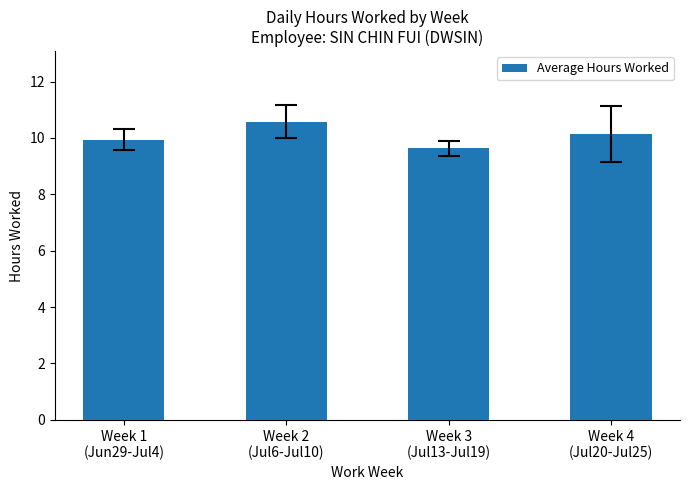

Rank the categories by value from highest to lowest.

Week 2
(Jul6-Jul10), Week 4
(Jul20-Jul25), Week 1
(Jun29-Jul4), Week 3
(Jul13-Jul19)